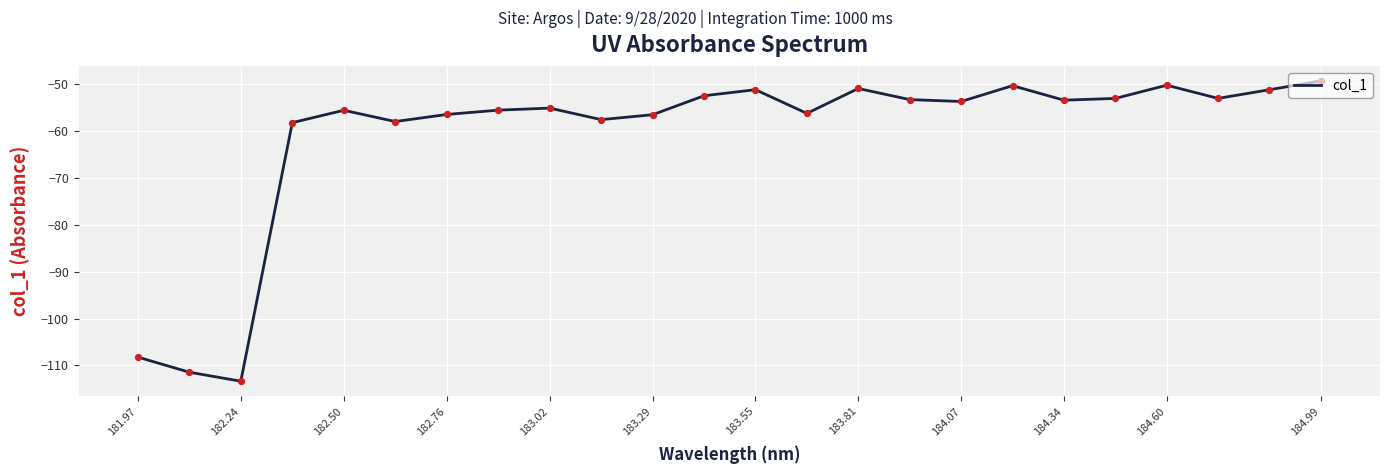

What is the difference between the maximum and minimum values?

64.1